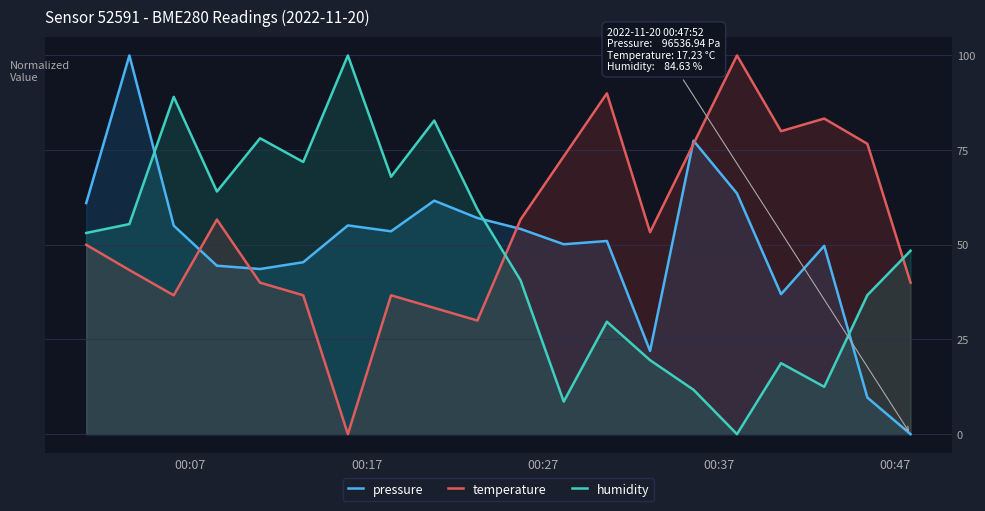

Does the chart display data point markers on the line(s)?

No